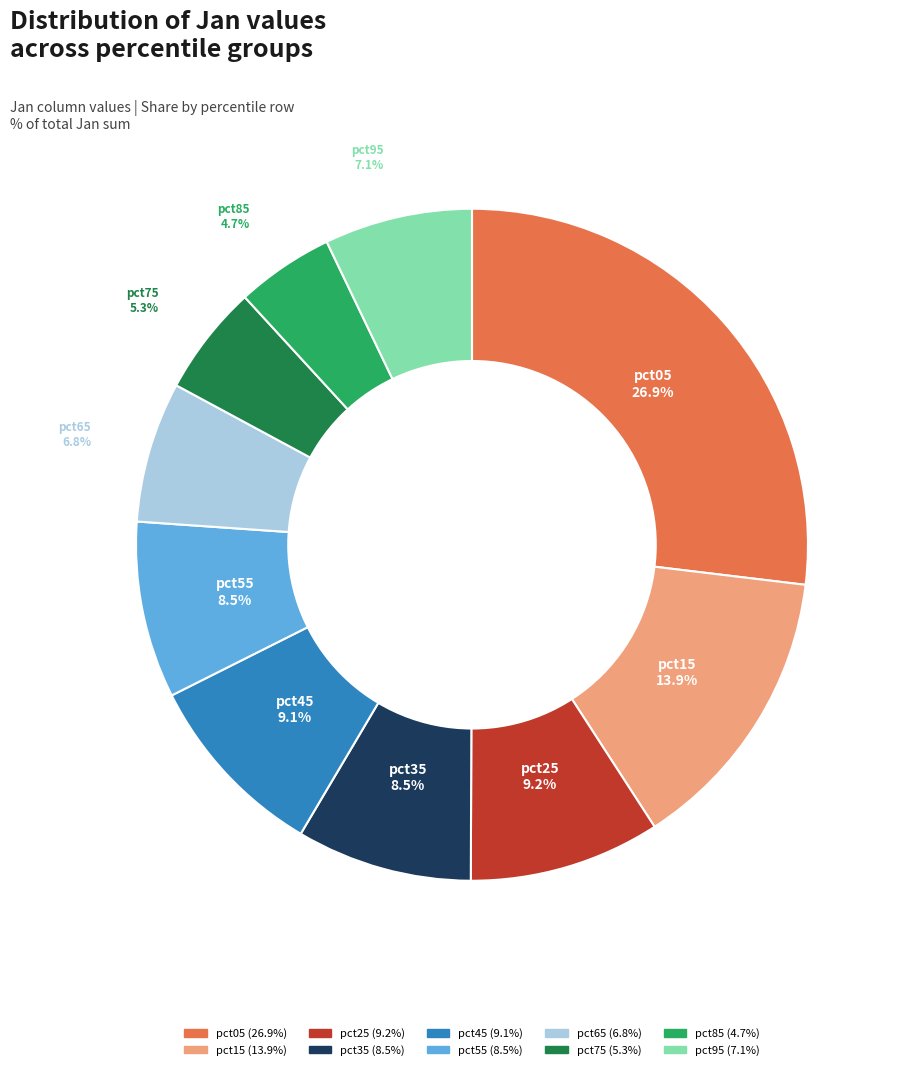

To the nearest percent, what is the difference between the pct95 and pct55 slice percentages?

1%